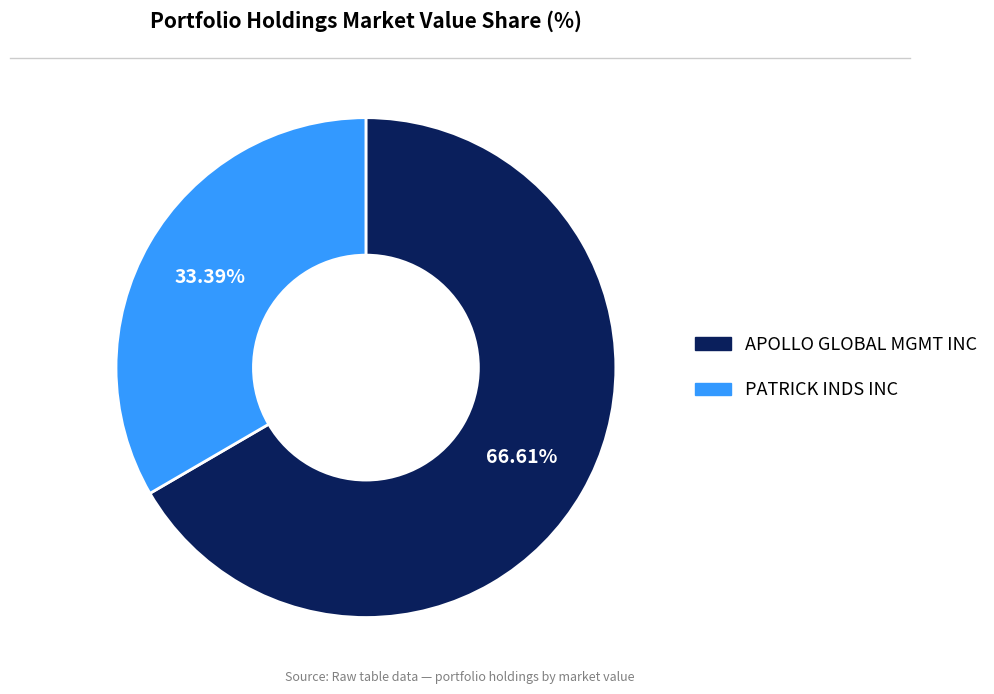

What percentage do APOLLO GLOBAL MGMT INC and PATRICK INDS INC together represent?

100.0%